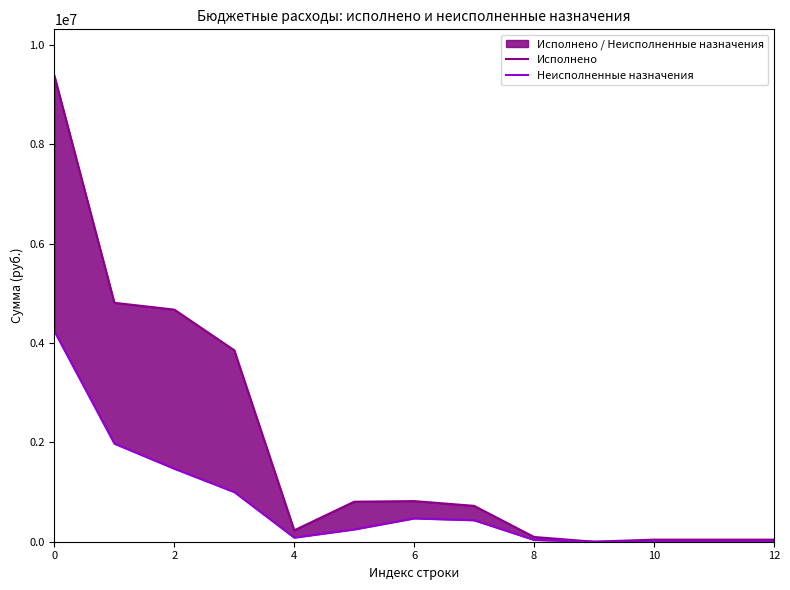

True or false: Исполнено and Неисполненные назначения intersect in this chart.

False